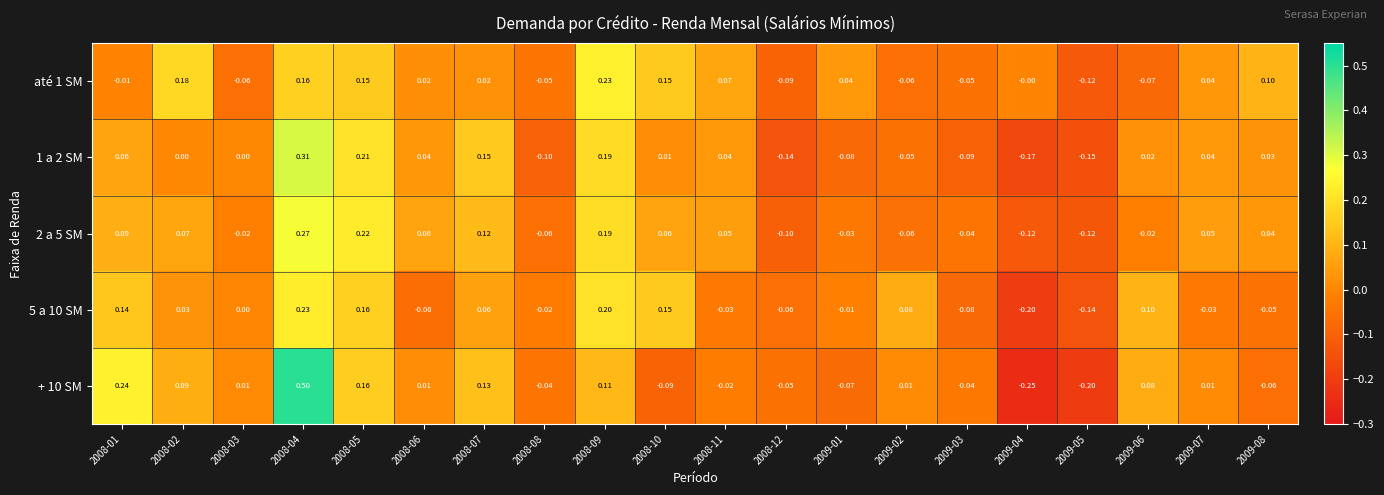

Is the value of 5 a 10 SM at 2008-09 greater than the value of 1 a 2 SM at 2008-01?

Yes